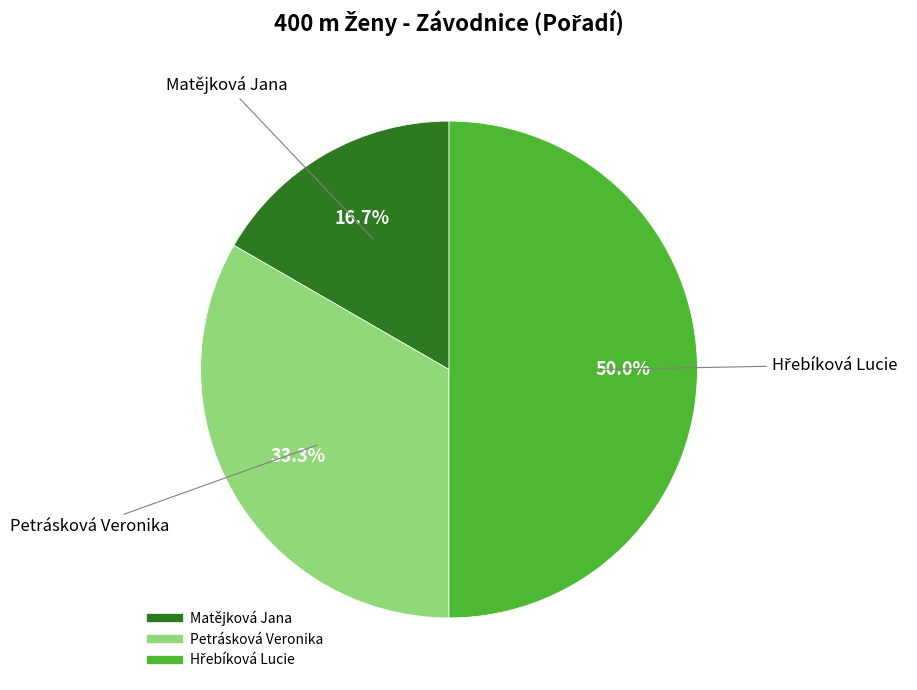

Is Petrásková Veronika the majority of the pie?

No